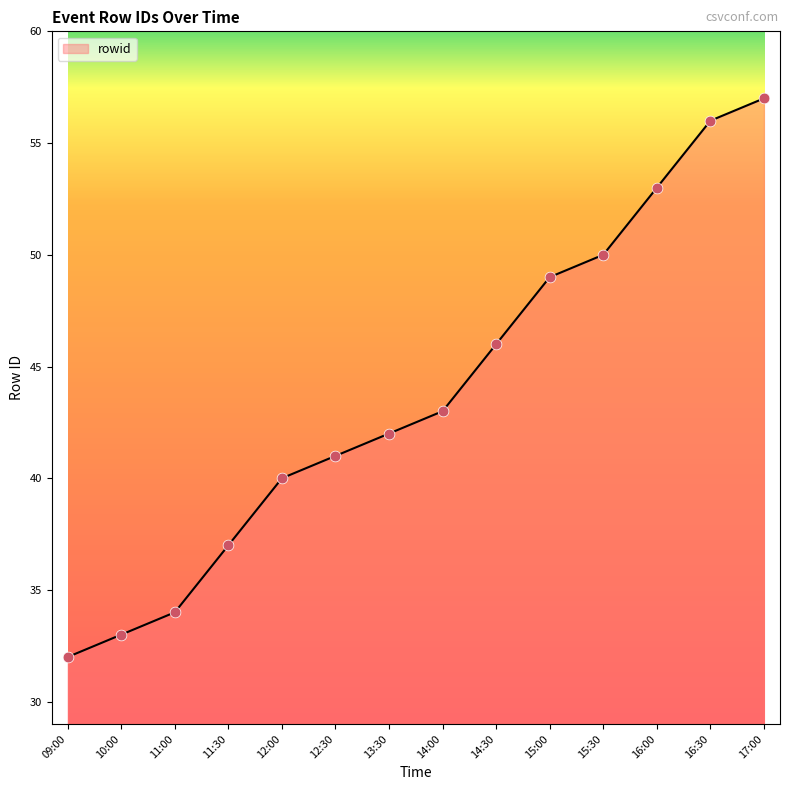

What is the change in value from 11:00 to 16:00?

+19